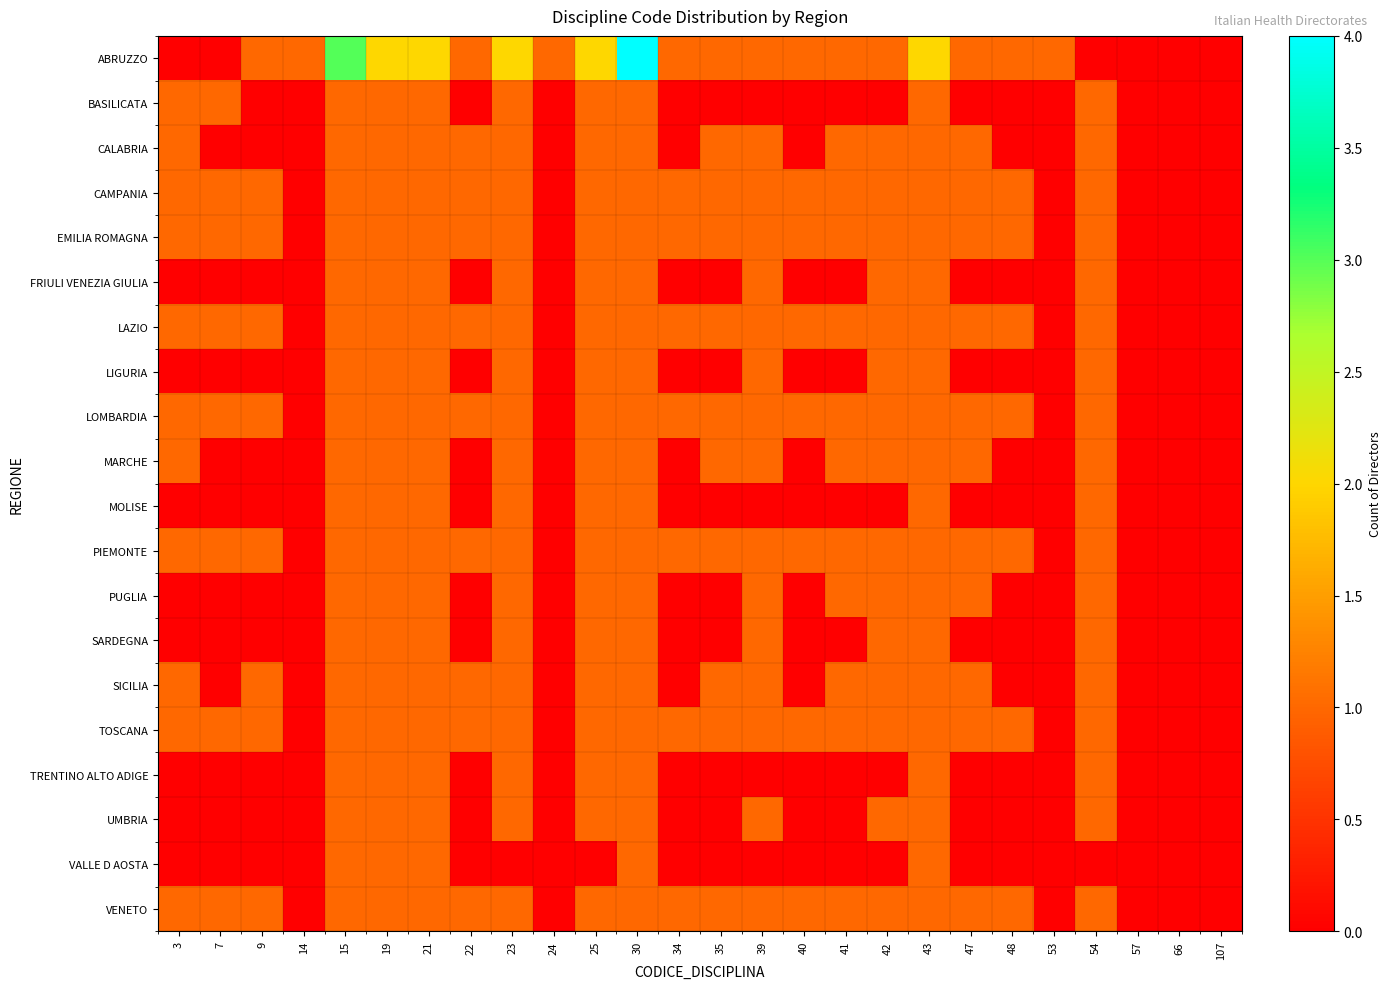

What is the spread (max minus min) of values at 40?

1